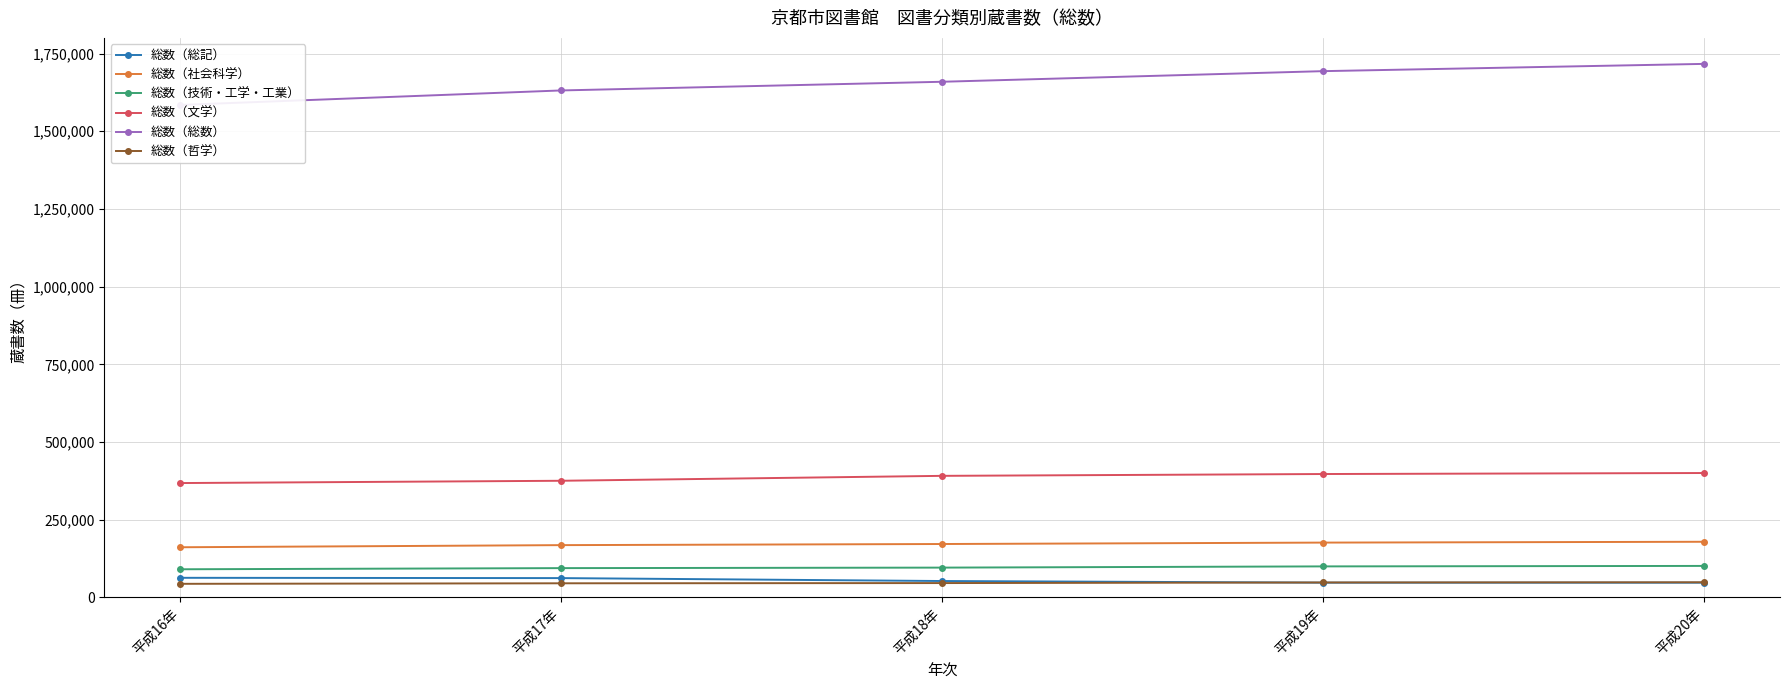

How many intersections are there between 総数（総記） and 総数（哲学）?

1